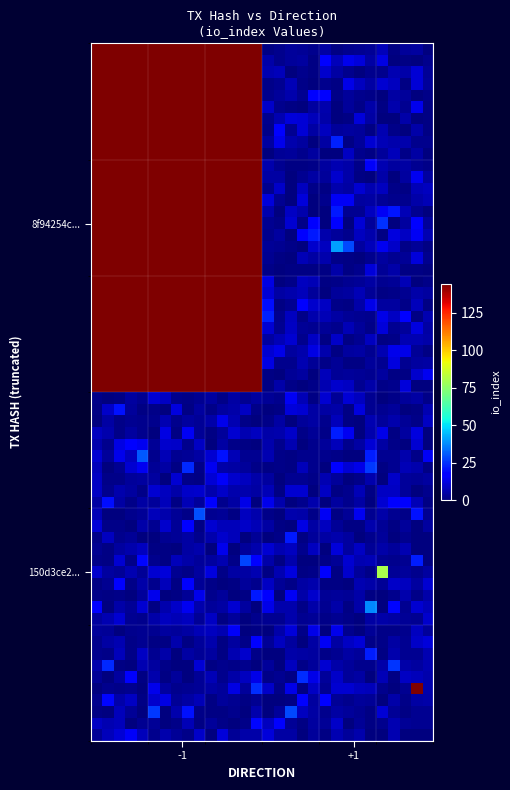

Reading left to right, what are all the values shown in this chart?

8f94254c0598bcbbb911f2719910b58cb83fd6c: -1	144
150d3ce210d0cac6f98a829239ccb73d5b69187: 1	0